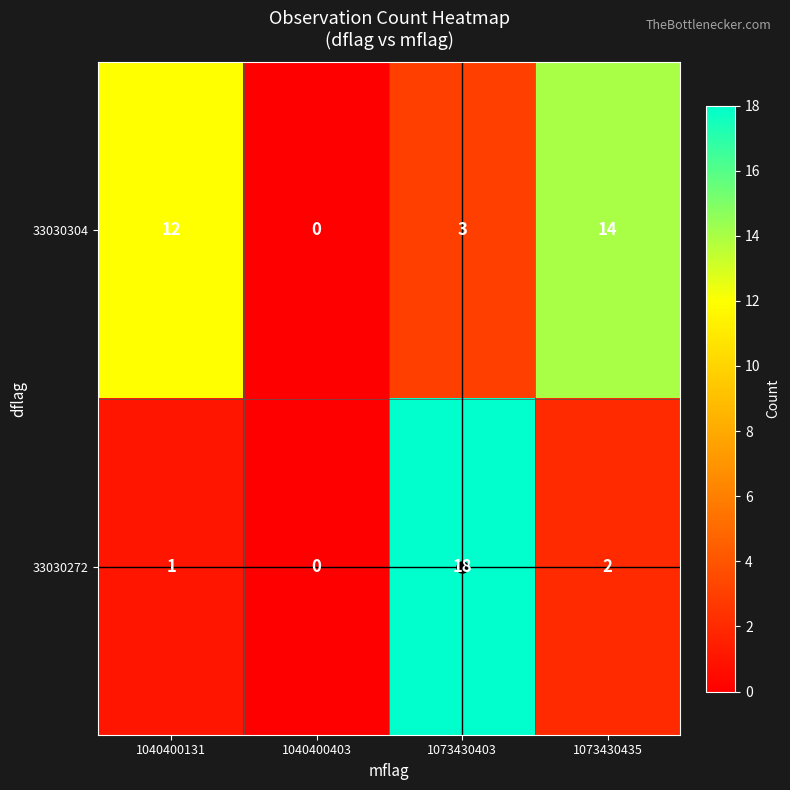

At which category does the chart reach its minimum across all series?

1040400403